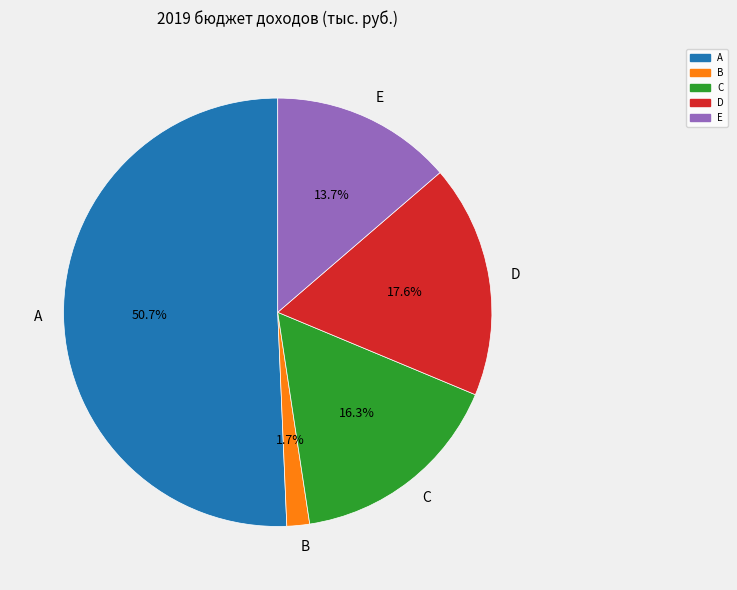

Count the number of slices in the pie.

5